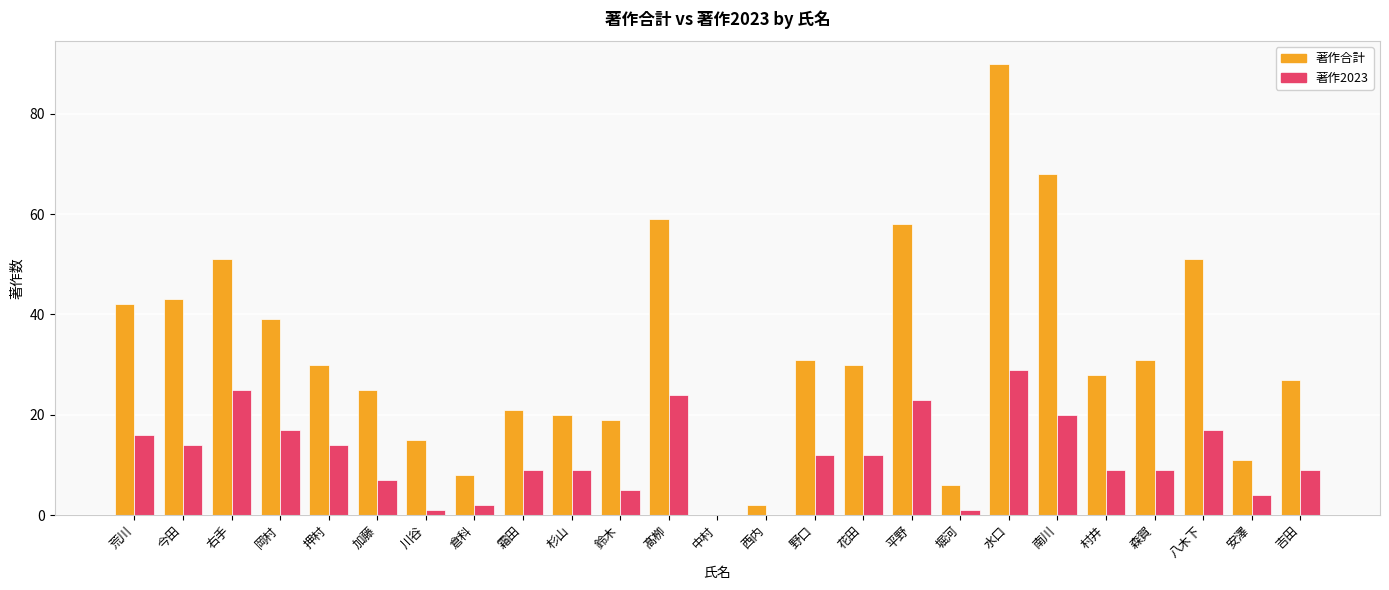

How many values in 著作合計 are above zero?

24